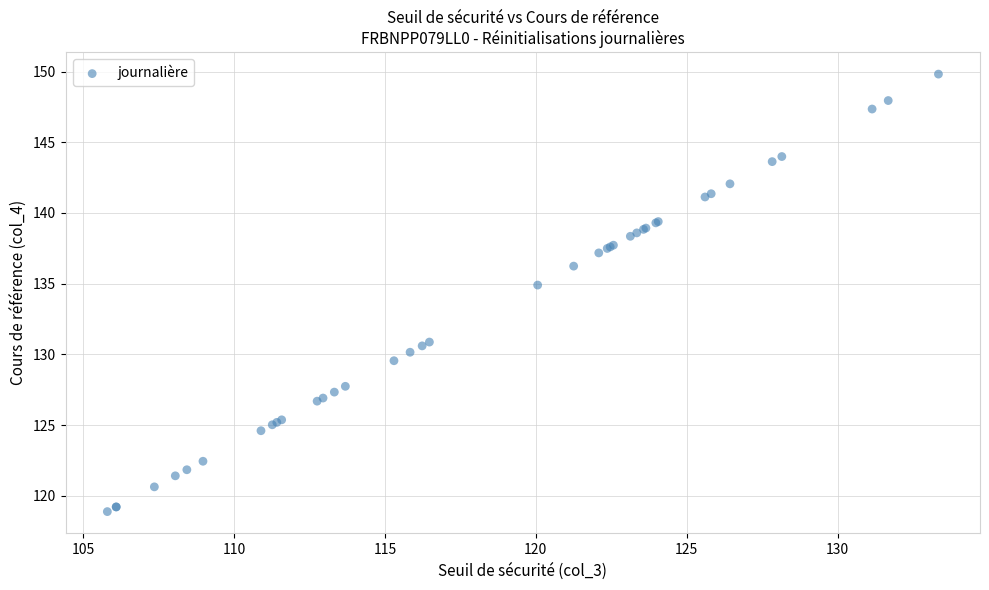

What Y value in the scatter plot is closest to 134?

134.9